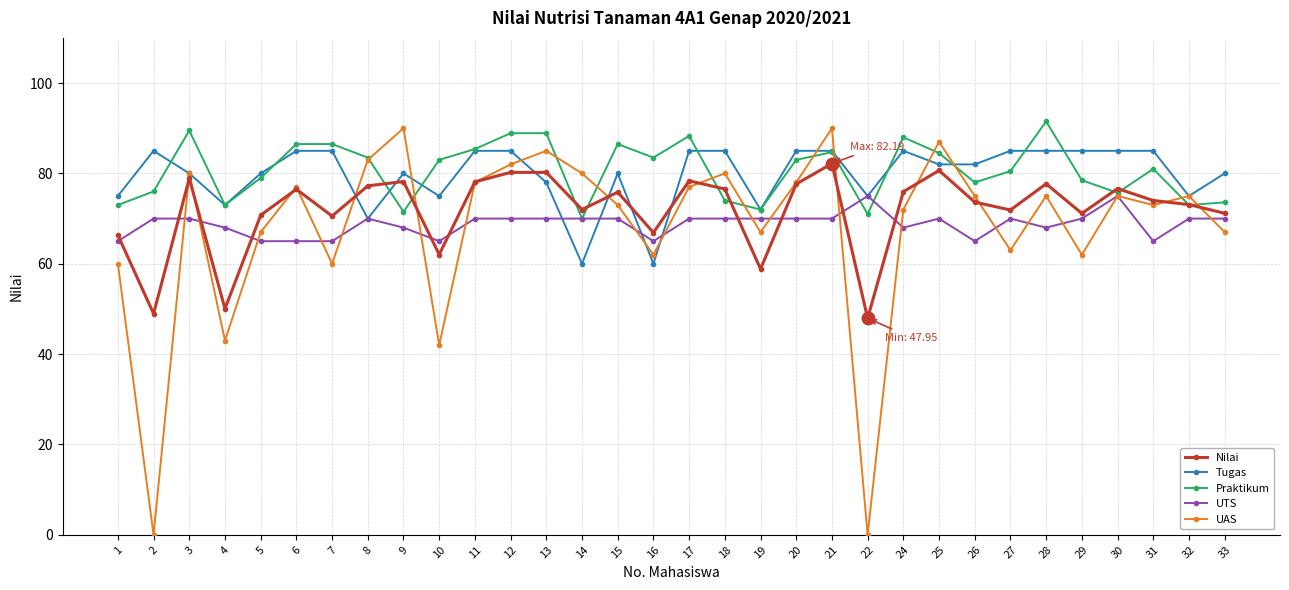

True or false: Tugas has more than 0 points higher than both neighbors.

True